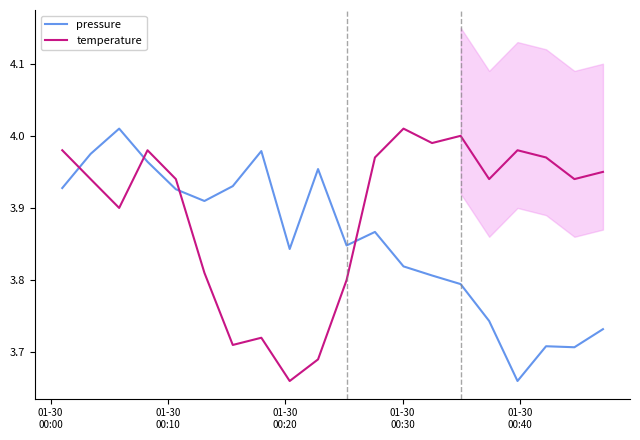

List the series in order of their overall mean, lowest first.

pressure, temperature